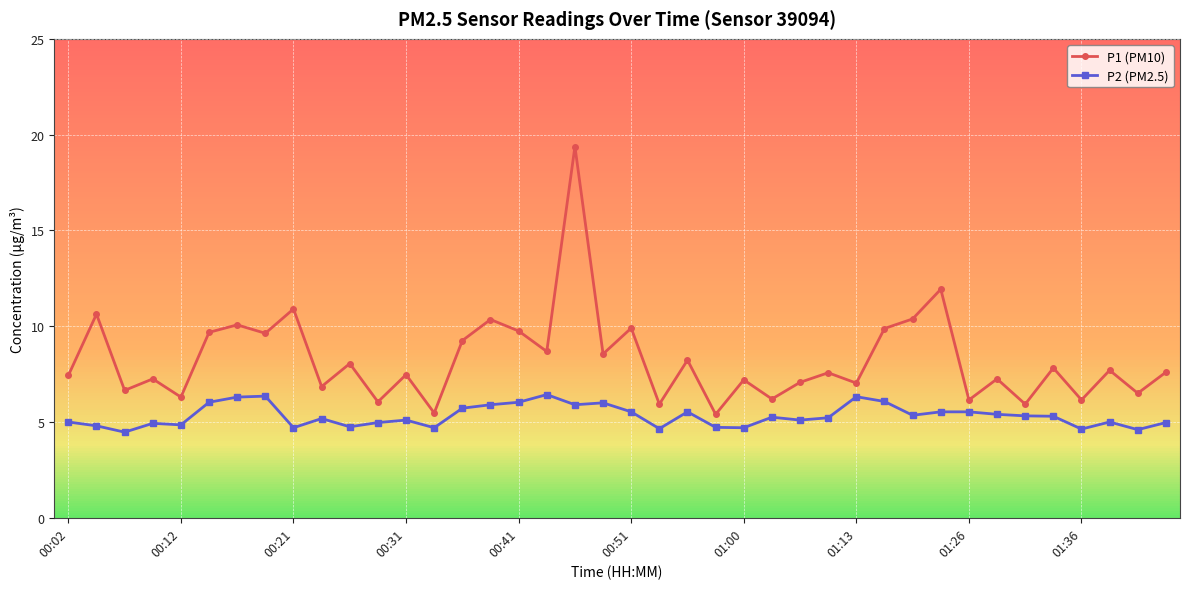

Is this an area chart (filled region under the line)?

No